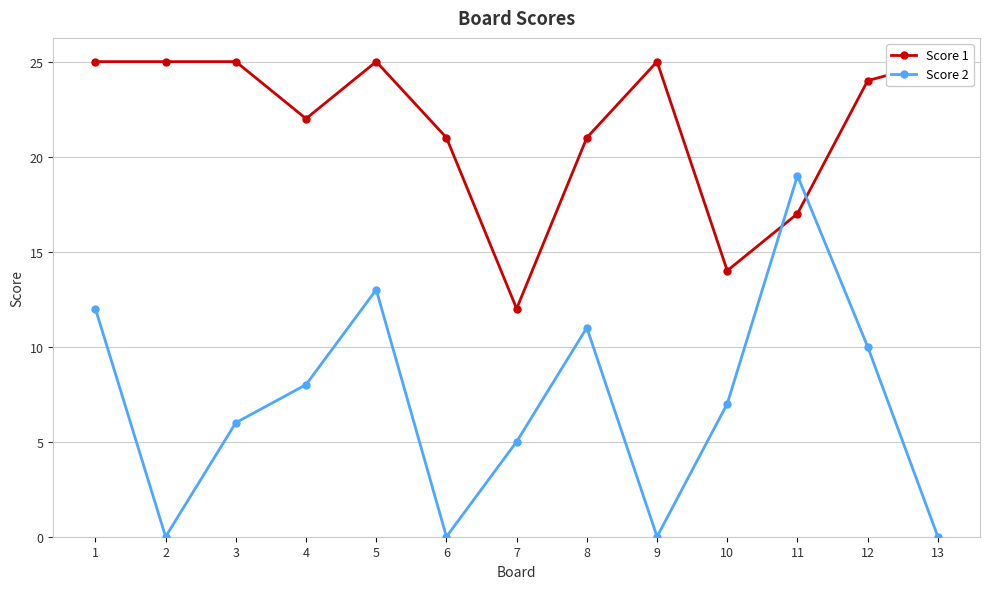

What is the average value of the Score 1 series?

22